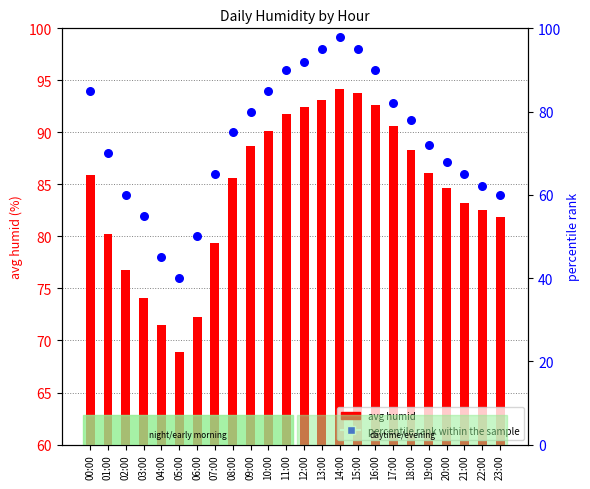

Which series contains the lowest Y value?

percentile rank within the sample